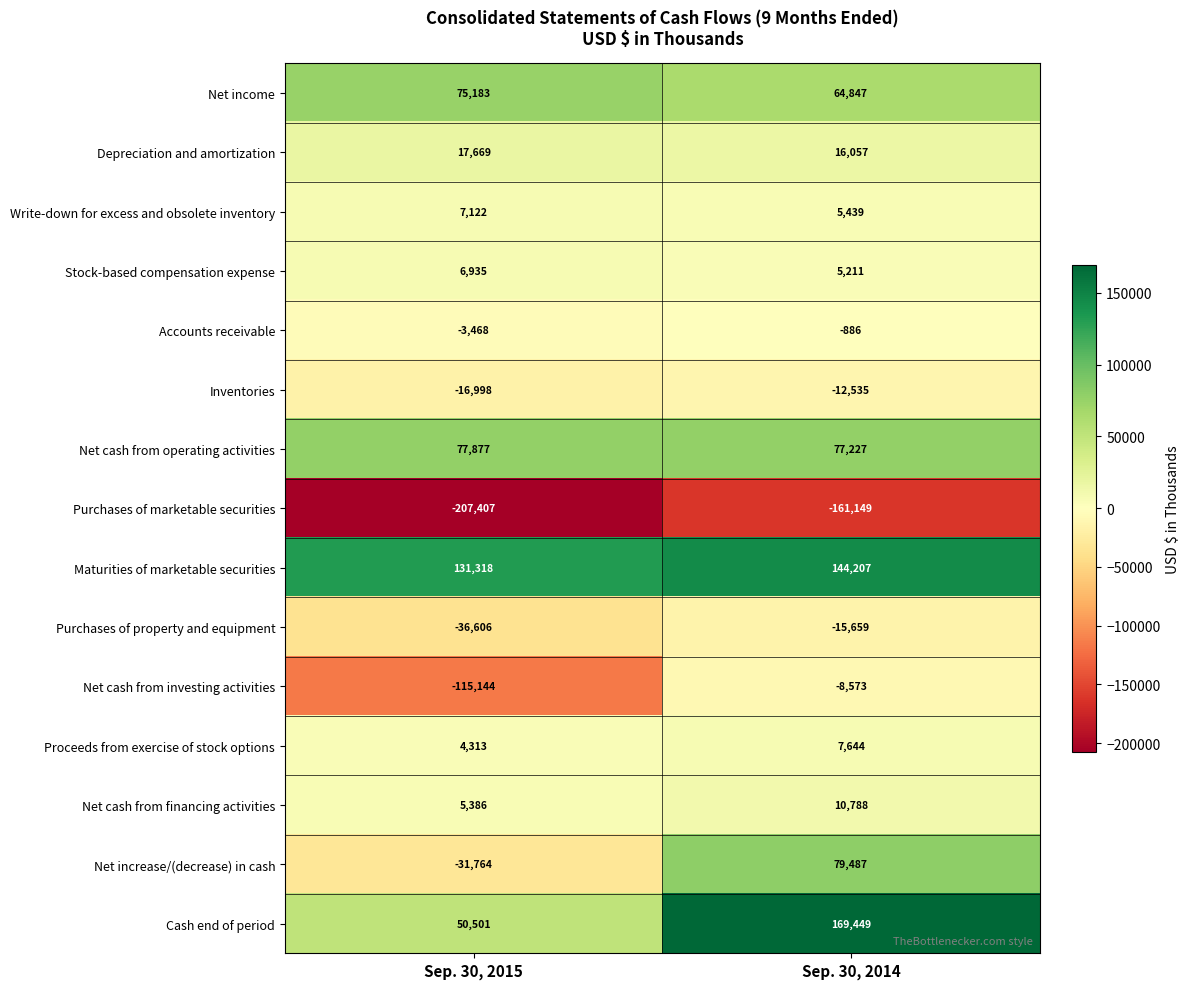

What is the difference between the maximum and minimum values in the Purchases of marketable securities series?

46258